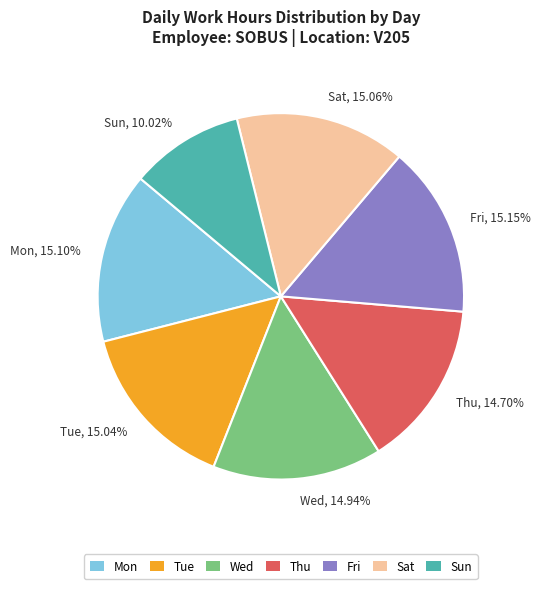

How many slices are in this pie chart?

7